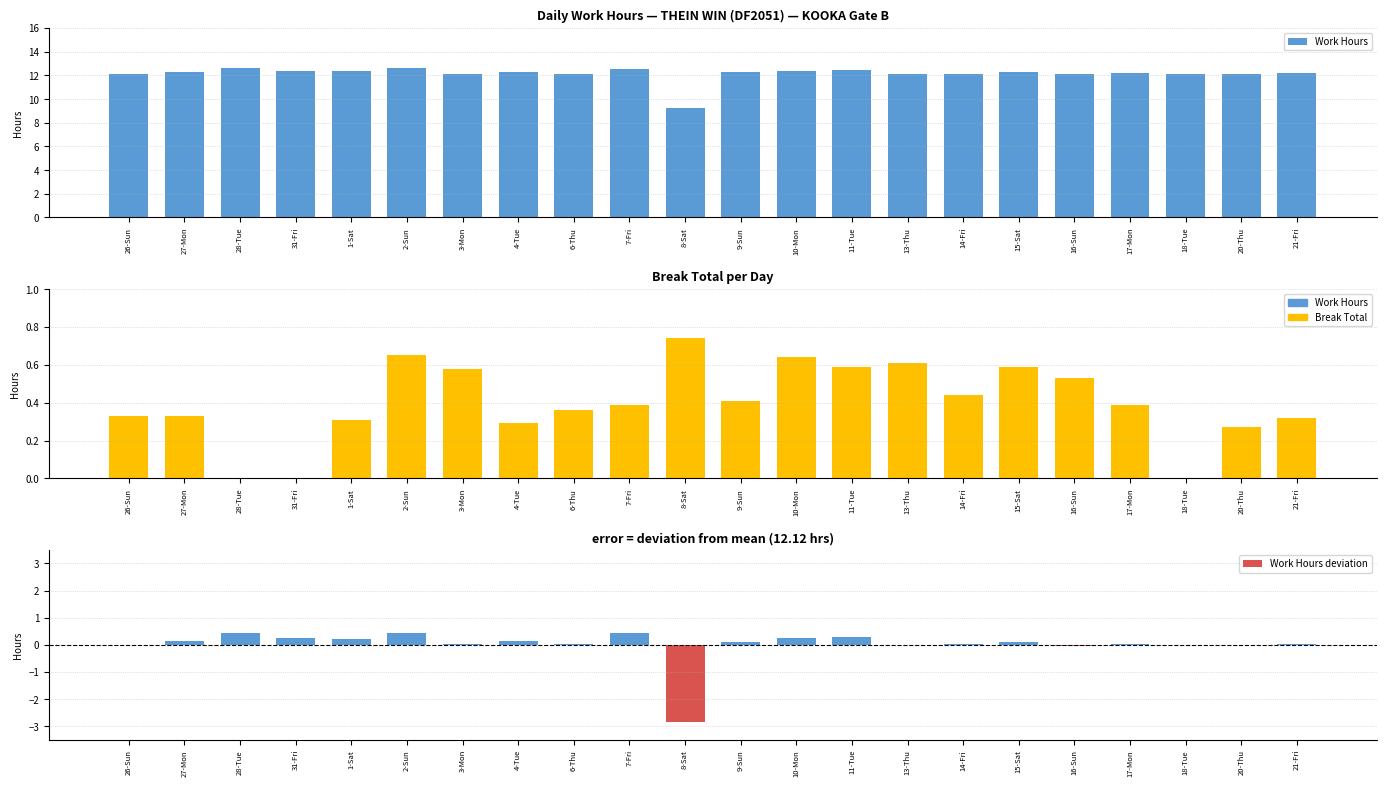

What is the difference between the second highest and minimum values in the Break Total series?

0.7